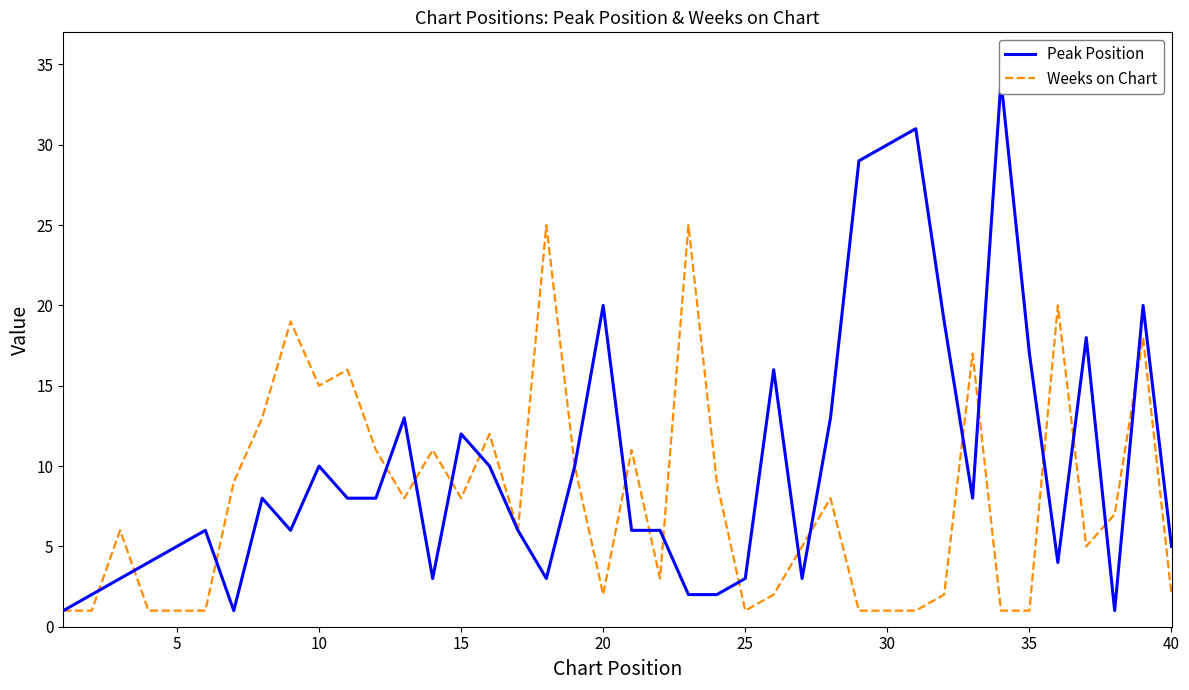

Is it true that Weeks on Chart equals 2 at 40?

True